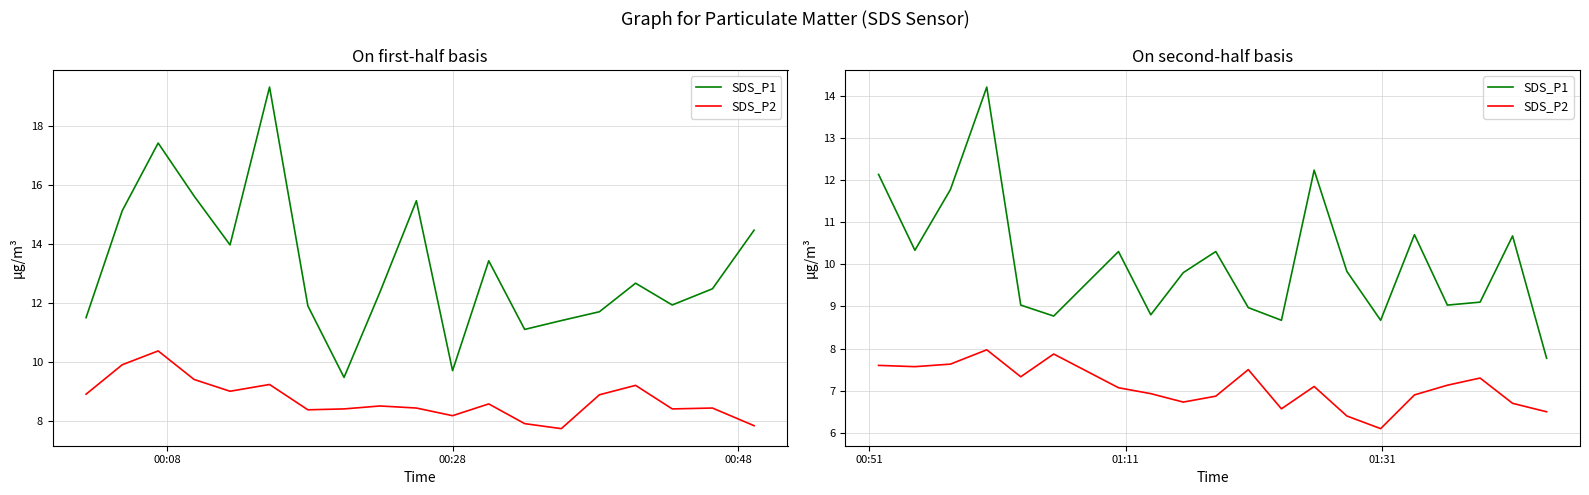

At how many categories does at least one series exceed 7?

20